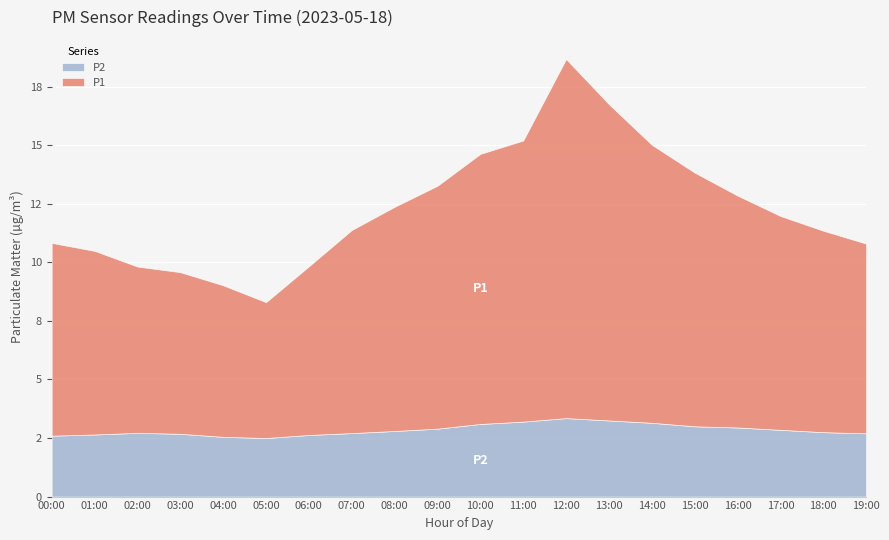

Rank the categories by P1 value from highest to lowest.

12:00, 13:00, 11:00, 14:00, 10:00, 15:00, 09:00, 16:00, 08:00, 17:00, 07:00, 18:00, 00:00, 19:00, 01:00, 06:00, 02:00, 03:00, 04:00, 05:00